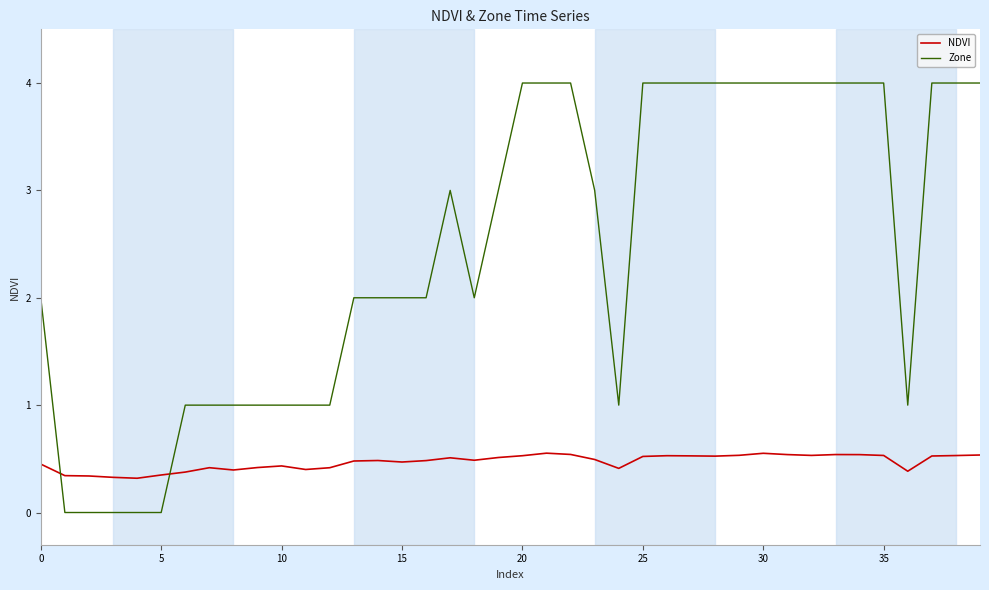

What are all the series names shown in the legend?

NDVI, Zone